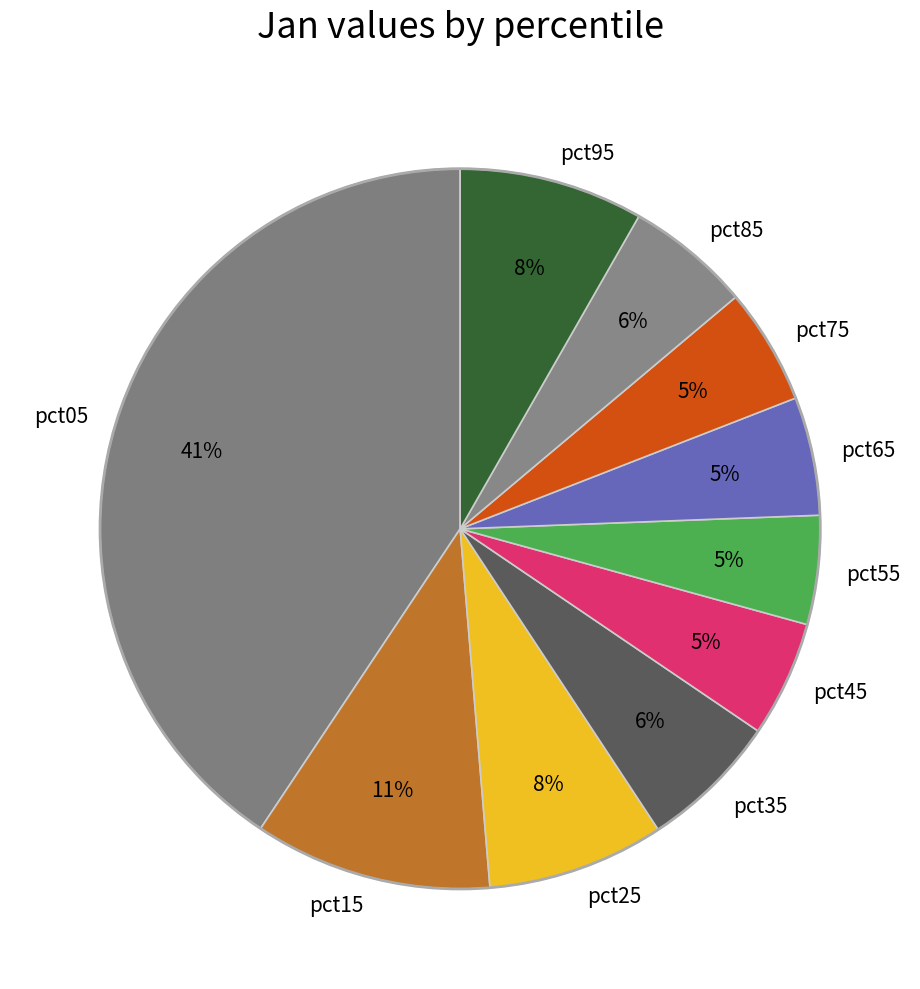

To the nearest percent, what percentage of the pie is pct15?

11%